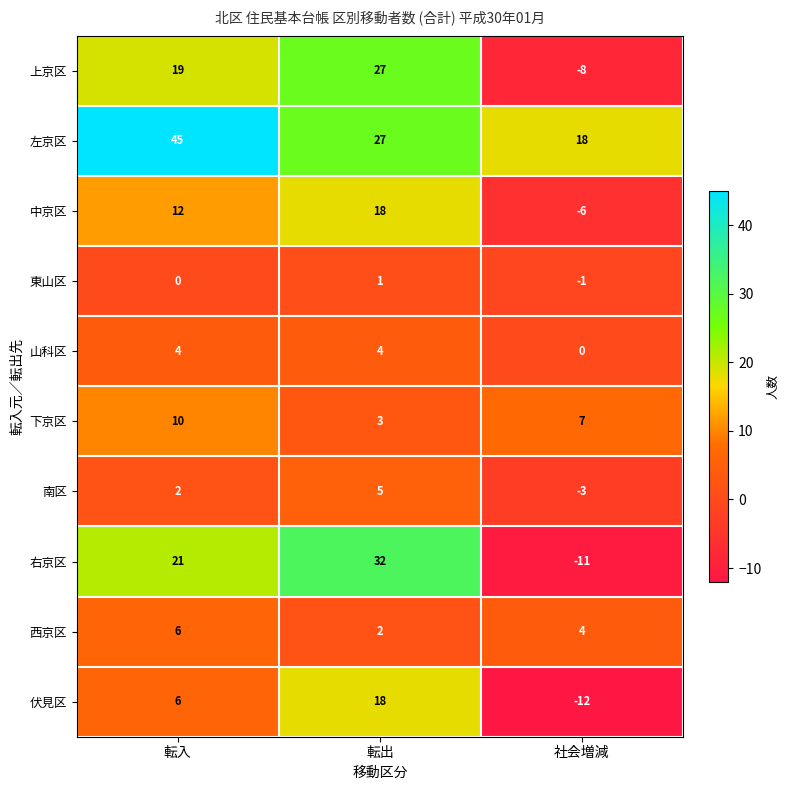

Count the number of data series in this chart.

10